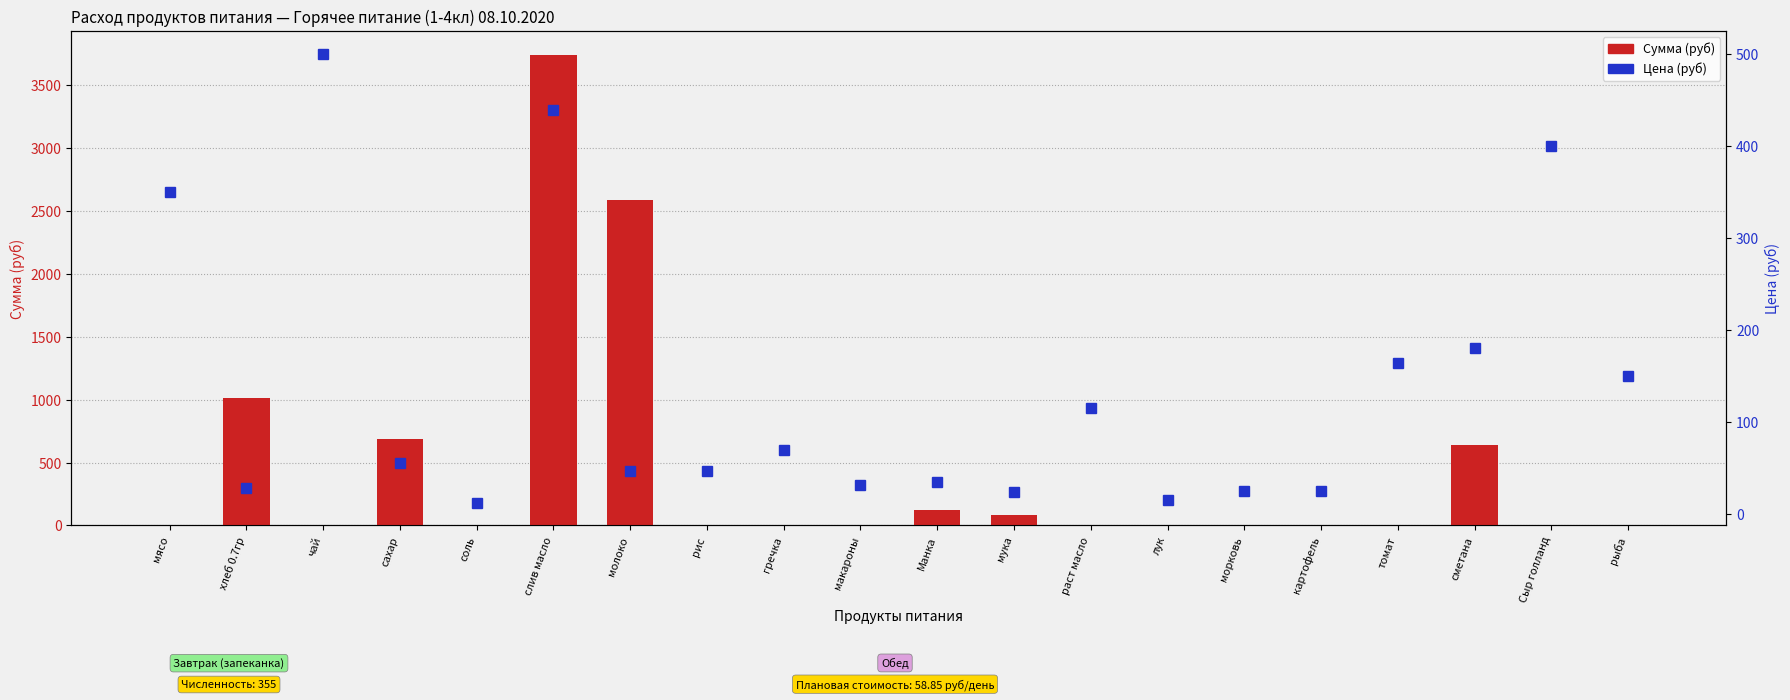

What position from the right is гречка?

12